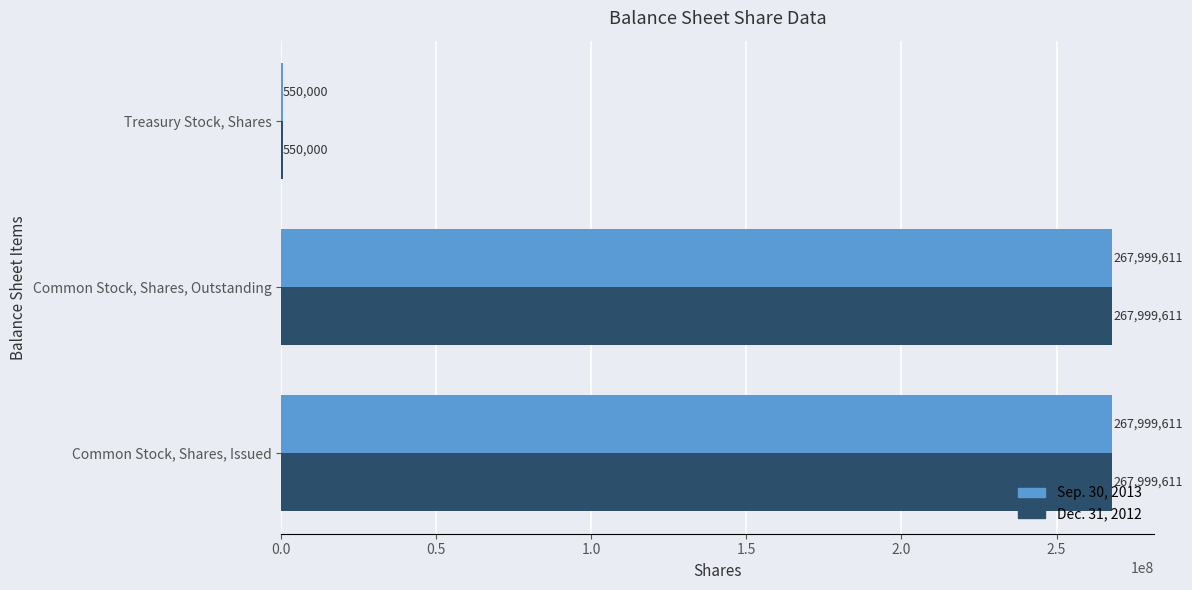

What is the maximum value shown in the chart?

267999611